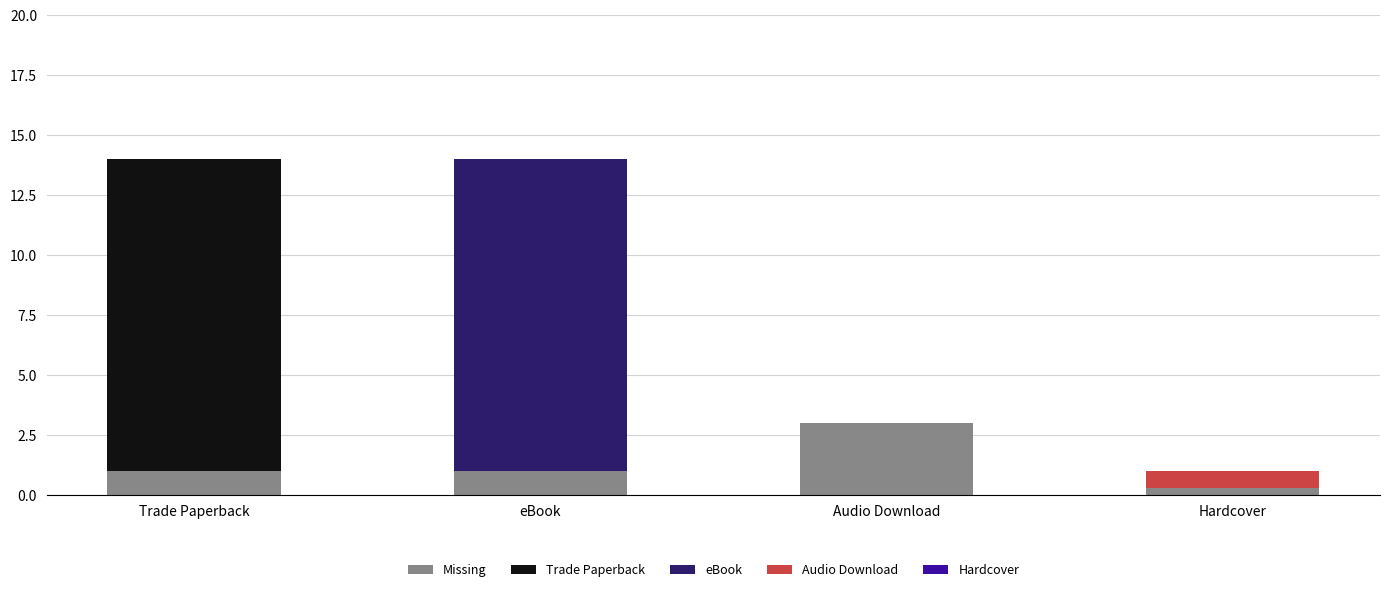

True or false: Missing has a value of 1.0 at eBook.

True